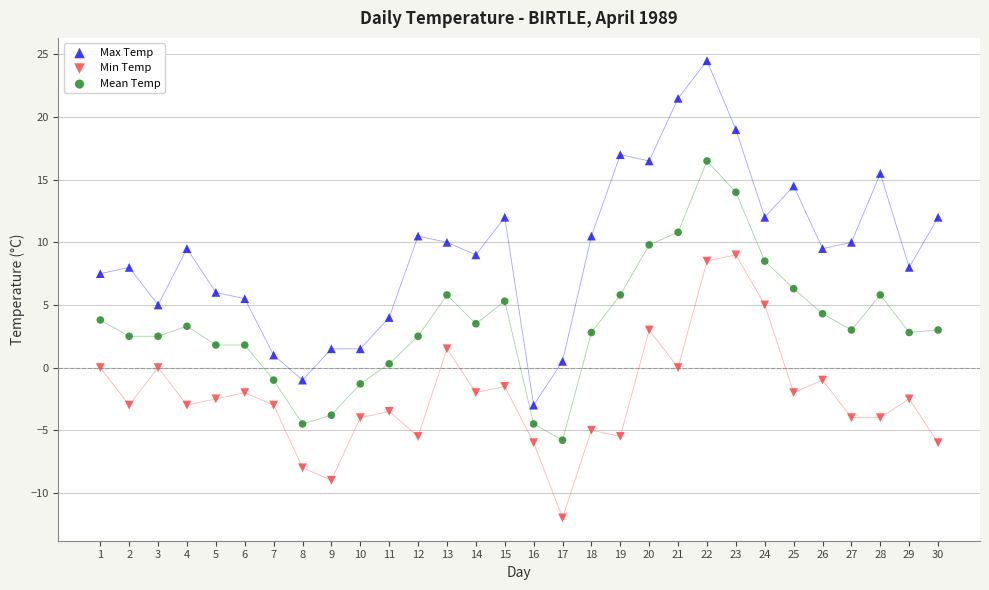

What is the X range (max minus min) for the scatter plot?

29.0